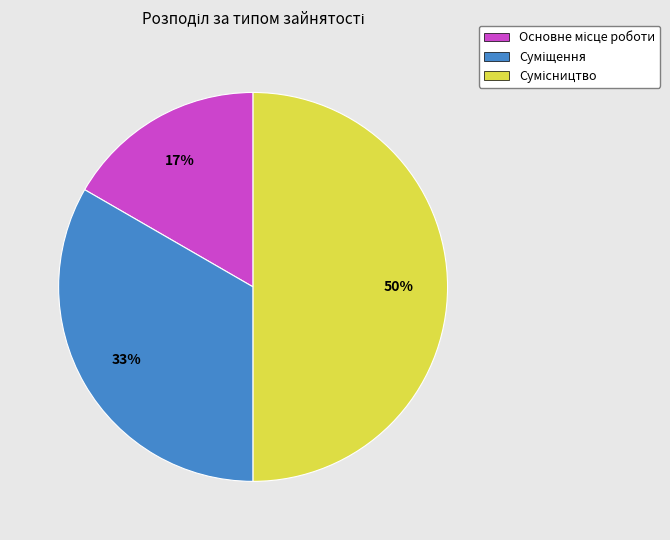

How many segments does this pie chart have?

3